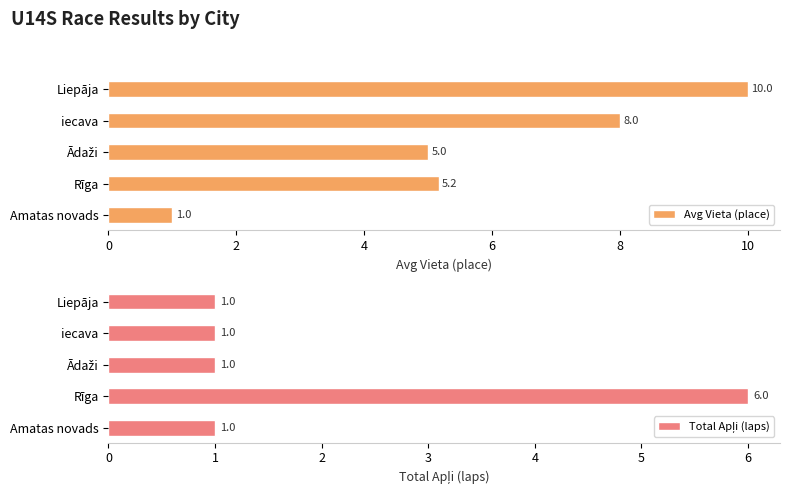

Is it true that Avg Vieta (place) equals 13.3 at Liepāja?

False